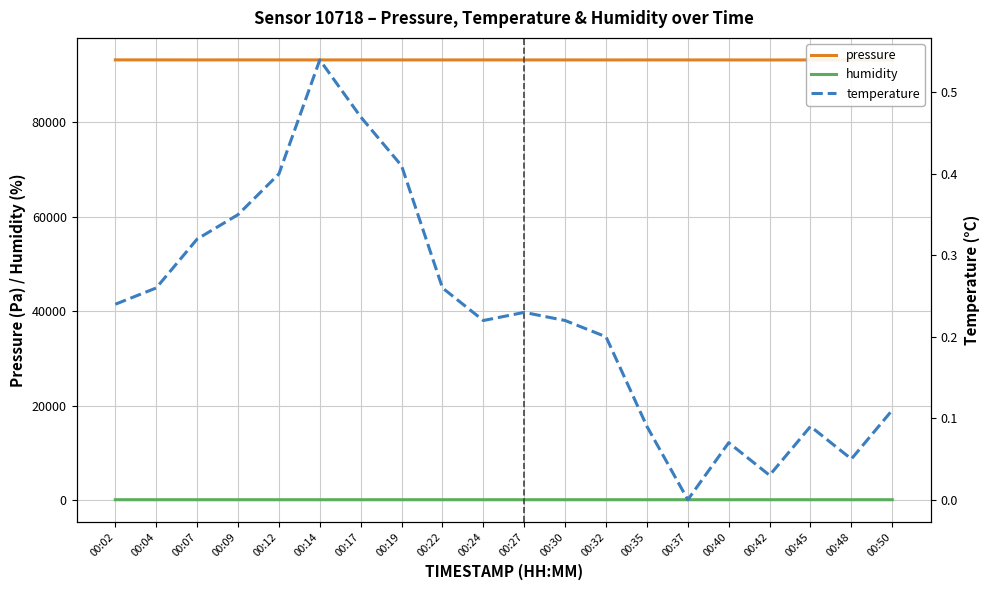

Rank the categories by humidity value from highest to lowest.

00:02, 00:04, 00:07, 00:09, 00:12, 00:14, 00:17, 00:19, 00:22, 00:24, 00:27, 00:30, 00:32, 00:35, 00:37, 00:40, 00:42, 00:45, 00:48, 00:50